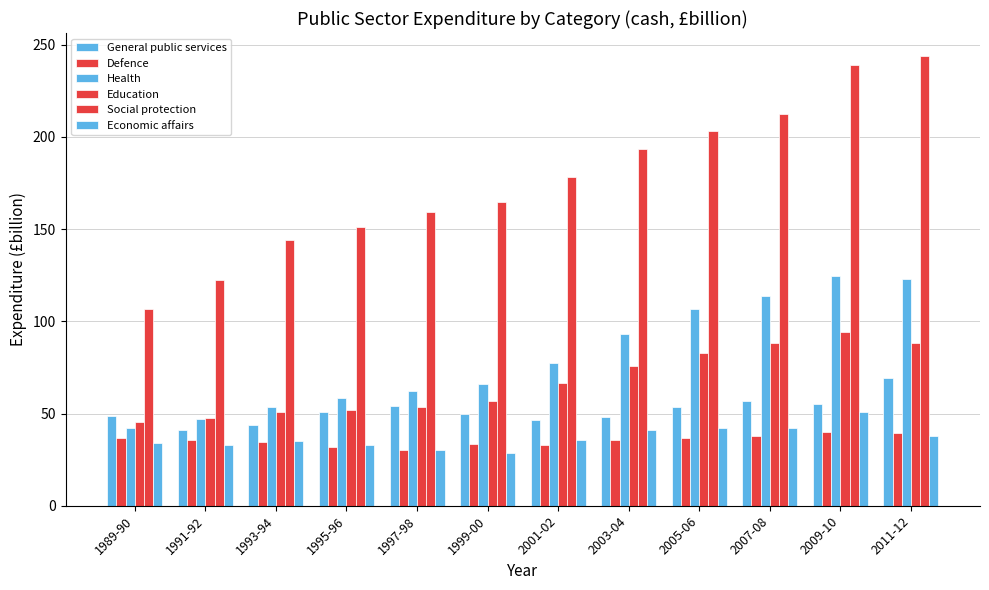

At which category does the chart reach its minimum across all series?

1999-00